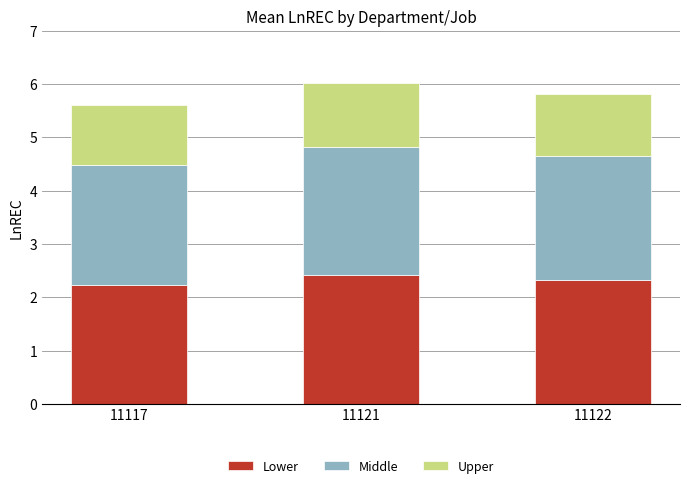

What is the maximum value for Lower?

2.4